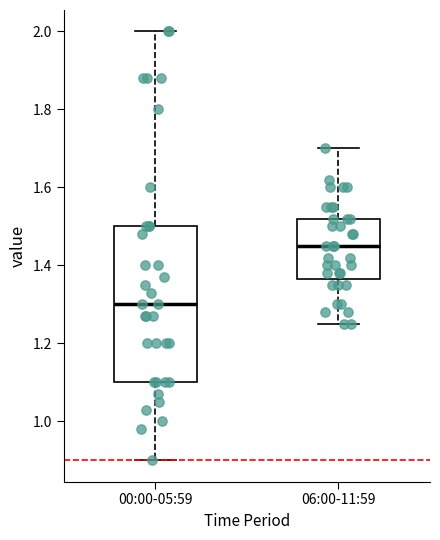

Reading left to right, transcribe this box plot: for each box, give where its median line is, the range the box spans, and where its two whiskers end, as read against the y-axis. The values are not printed on the chart, so give them approximately, as read against the axis.

00:00-05:59: median 1.30, box 1.10 to 1.50, whiskers 0.90 to 2.00
06:00-11:59: median 1.46, box 1.36 to 1.52, whiskers 1.26 to 1.70